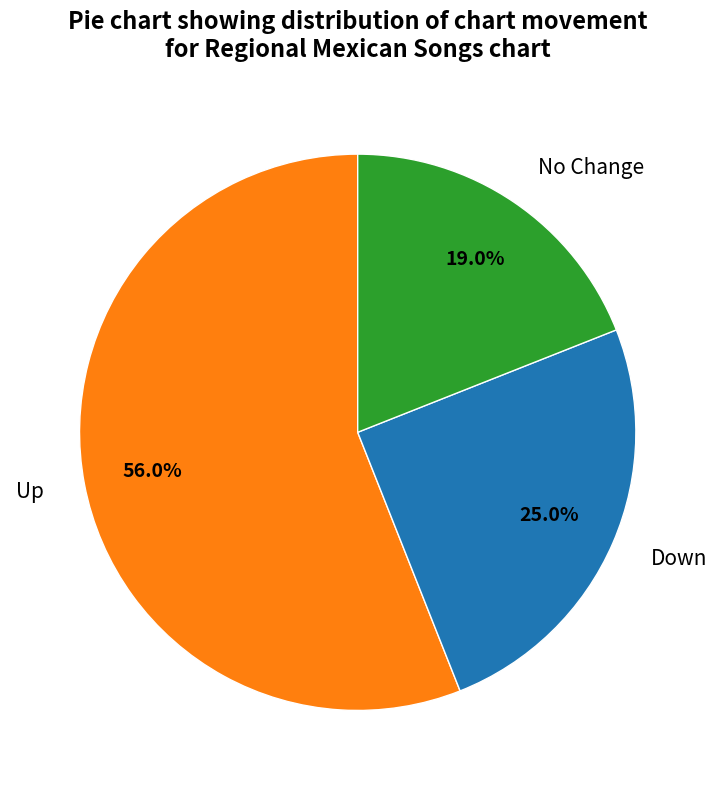

Which slice is the largest?

Up